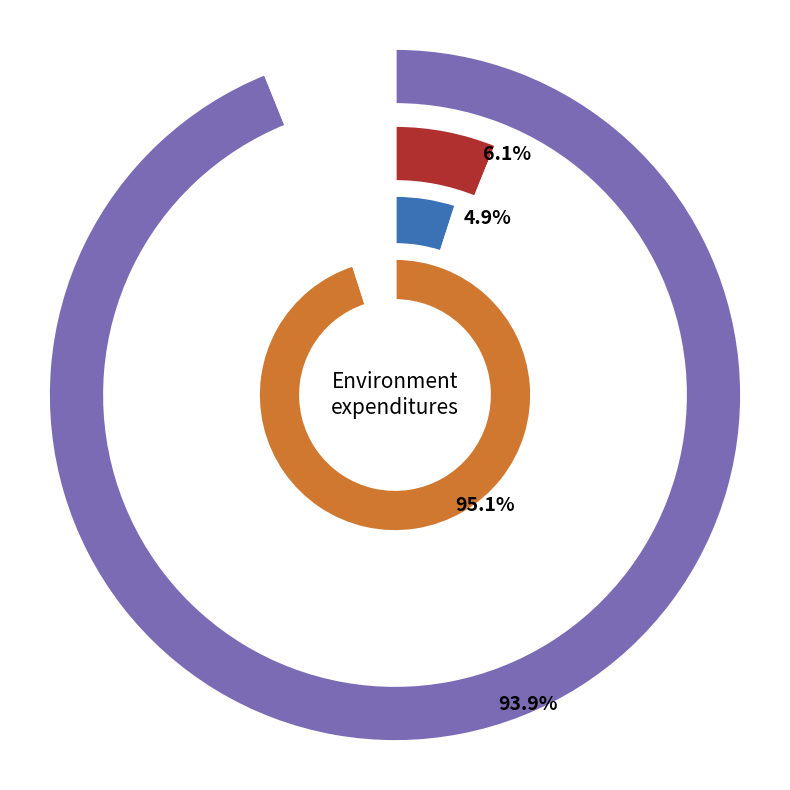

How many segments does this pie chart have?

4